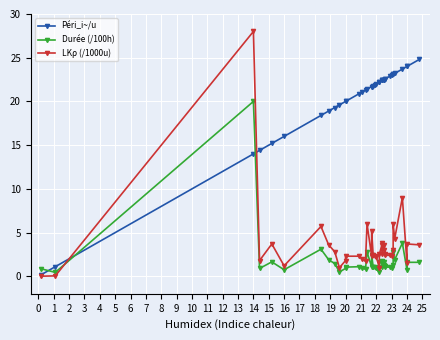

How many lines are shown in the chart?

3